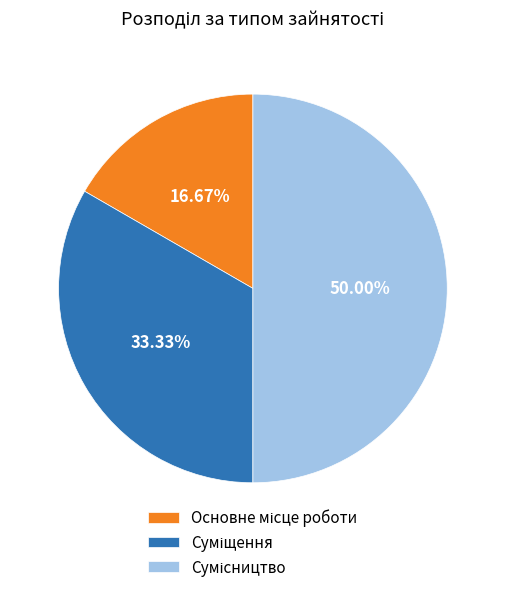

Which category has the smallest portion of the pie?

Основне місце роботи